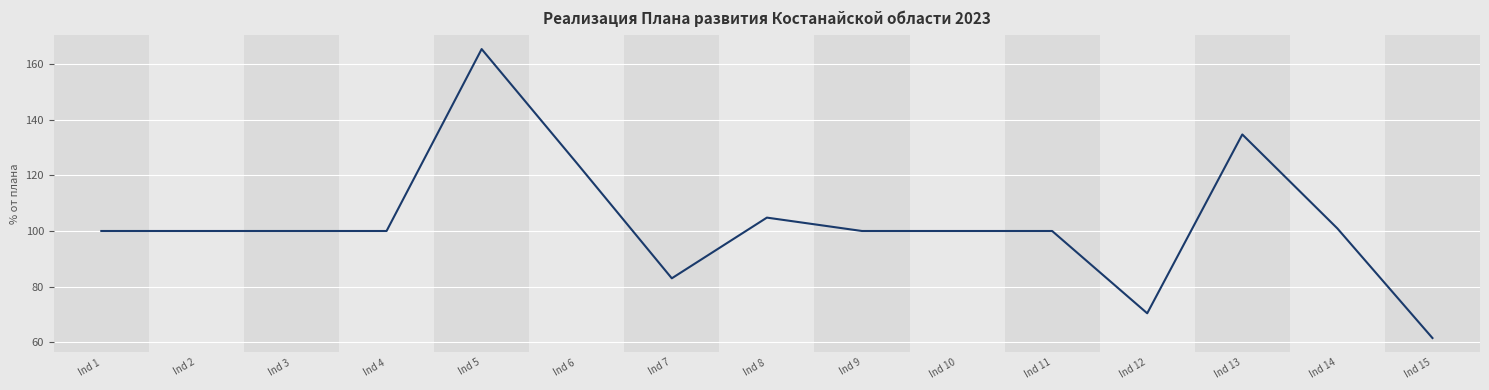

What is the difference between the maximum and minimum values?

104.1